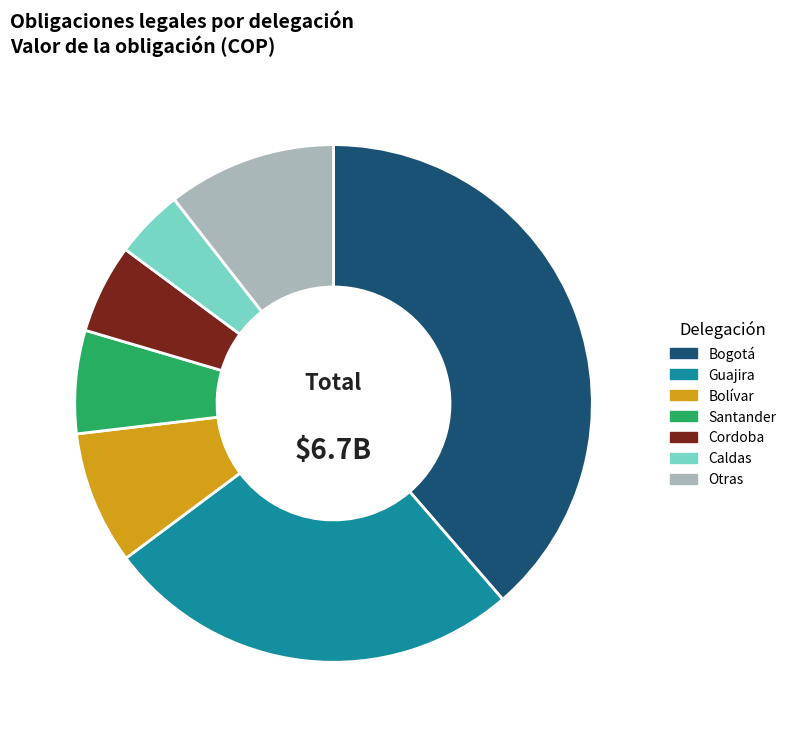

Count the number of slices in the pie.

7